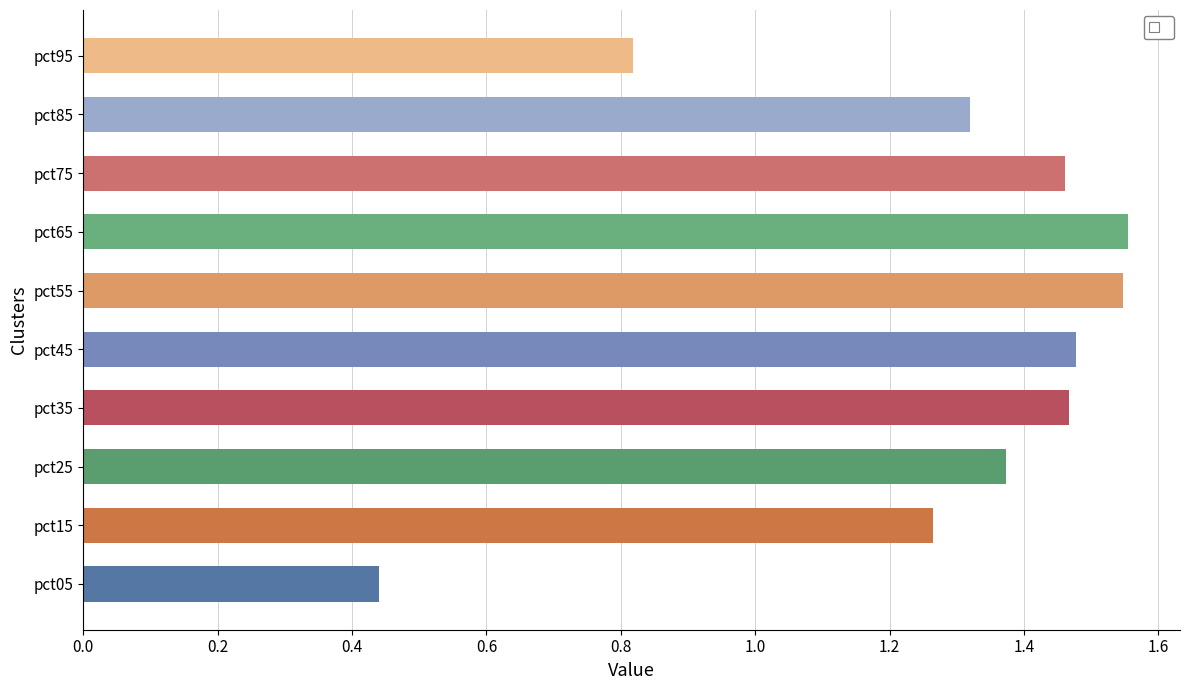

Is it true that the value at pct65 is 2.4?

False